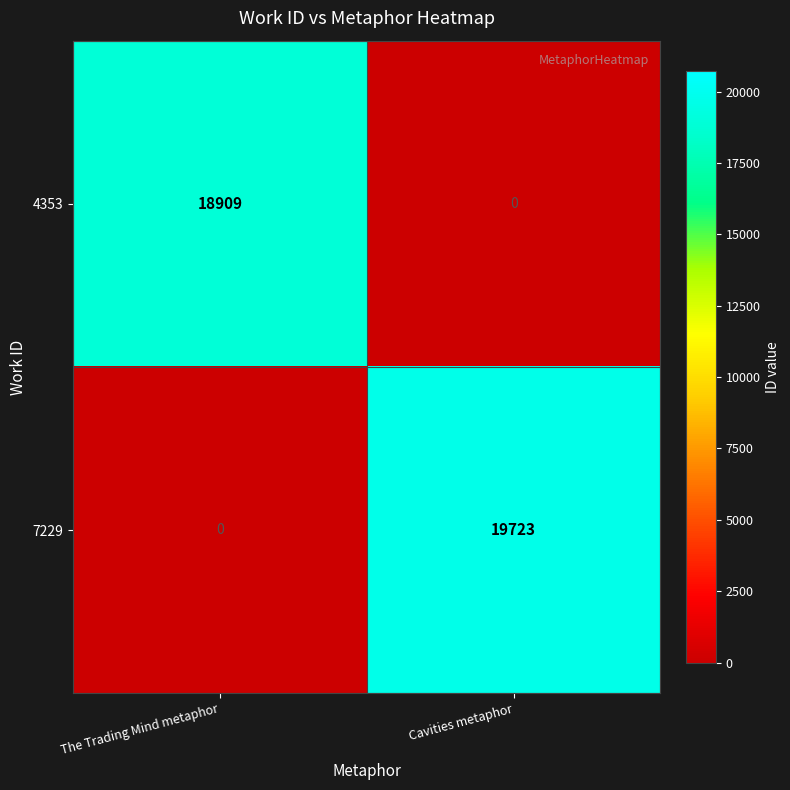

At how many categories does at least one series exceed 9285?

2